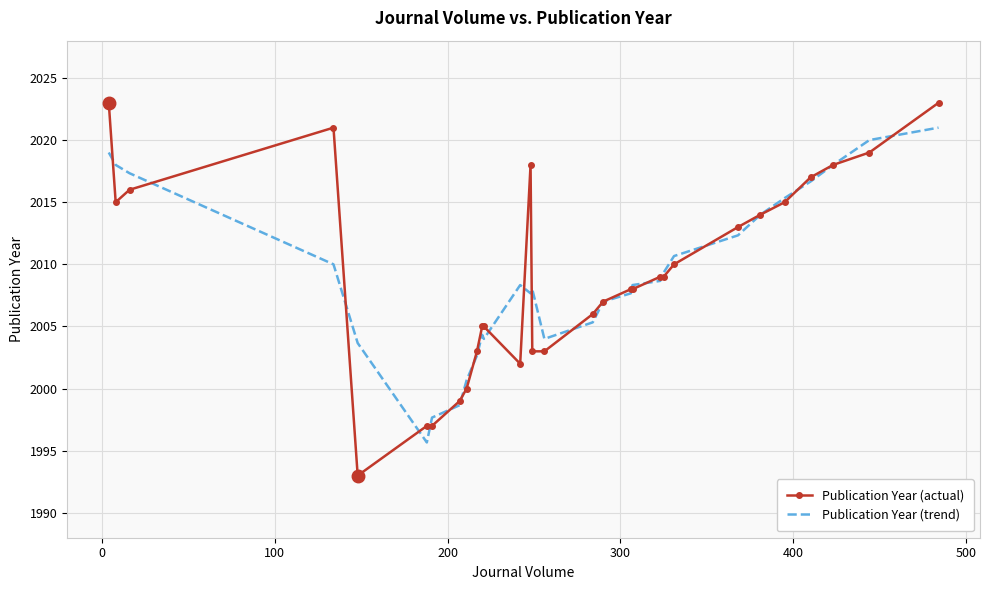

What is the smallest value displayed?

1993.0